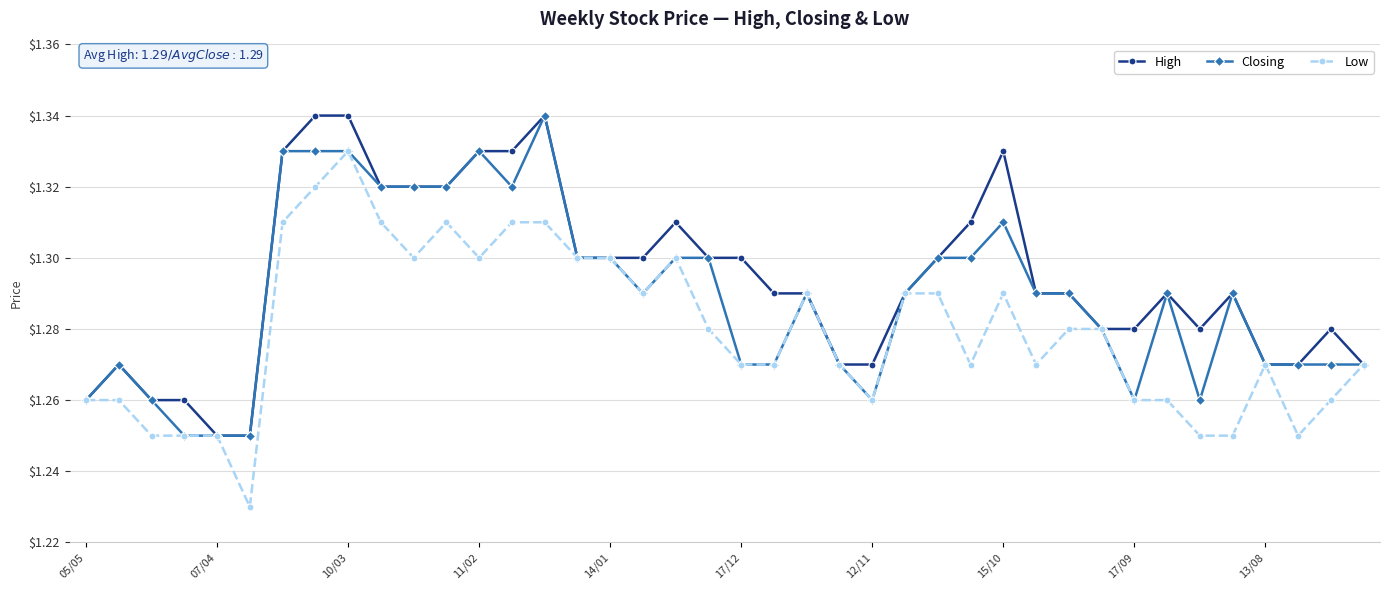

List the series in order of their overall mean, lowest first.

Low, Closing, High